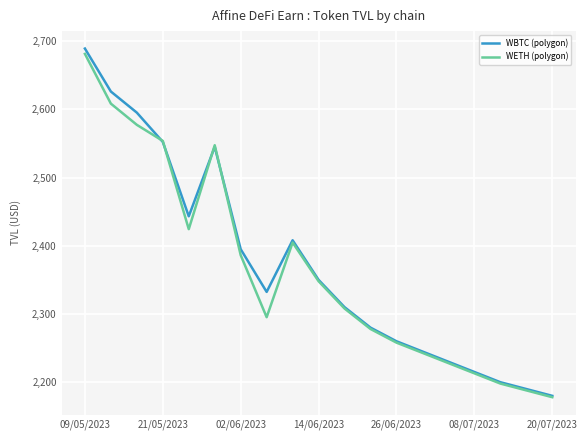

What is the average value of the WBTC (polygon) series?

2370.9